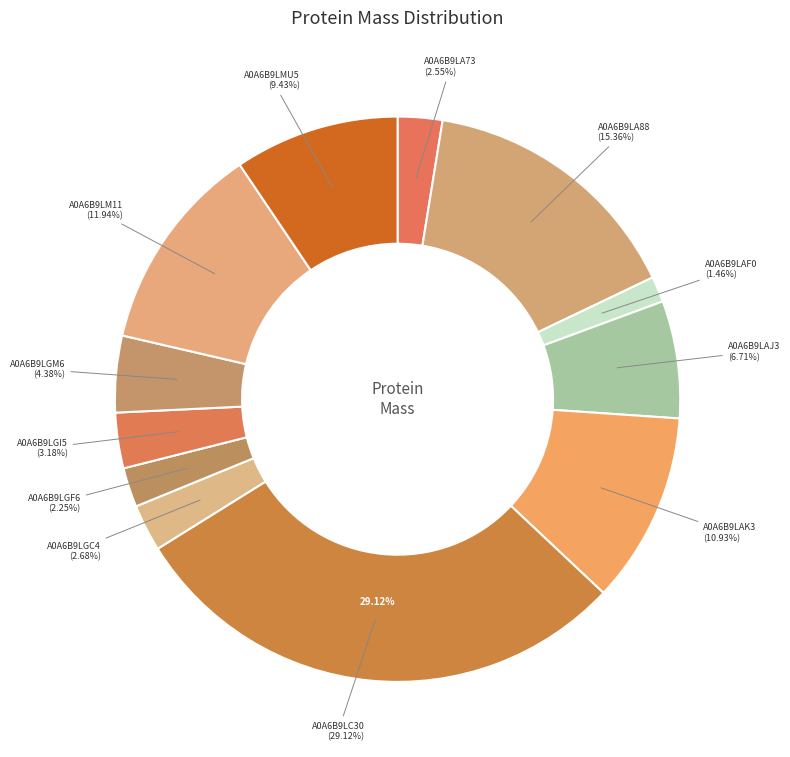

To the nearest percent, what is the combined percentage of A0A6B9LA88 and A0A6B9LGF6?

18%